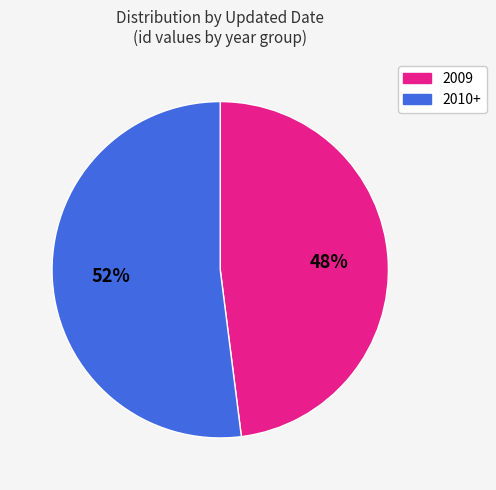

Is there any slice that represents more than half of the pie?

Yes